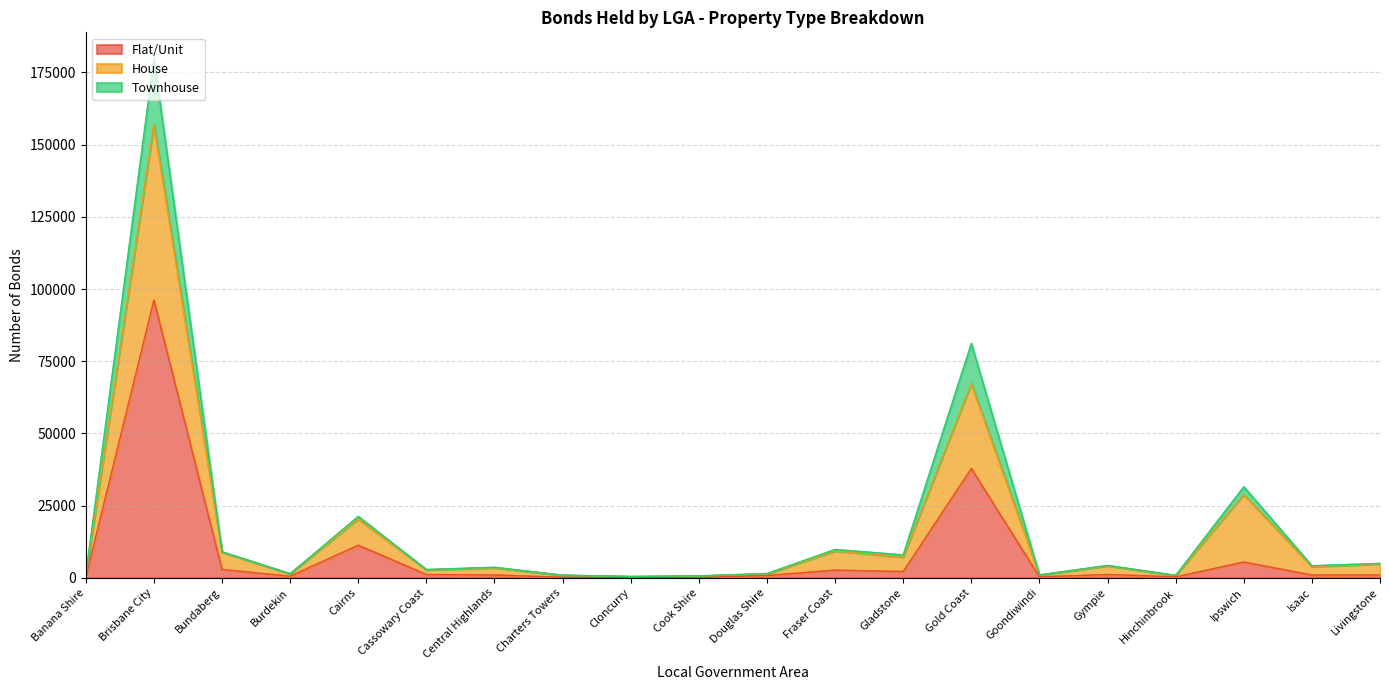

True or false: House and Townhouse intersect in this chart.

False